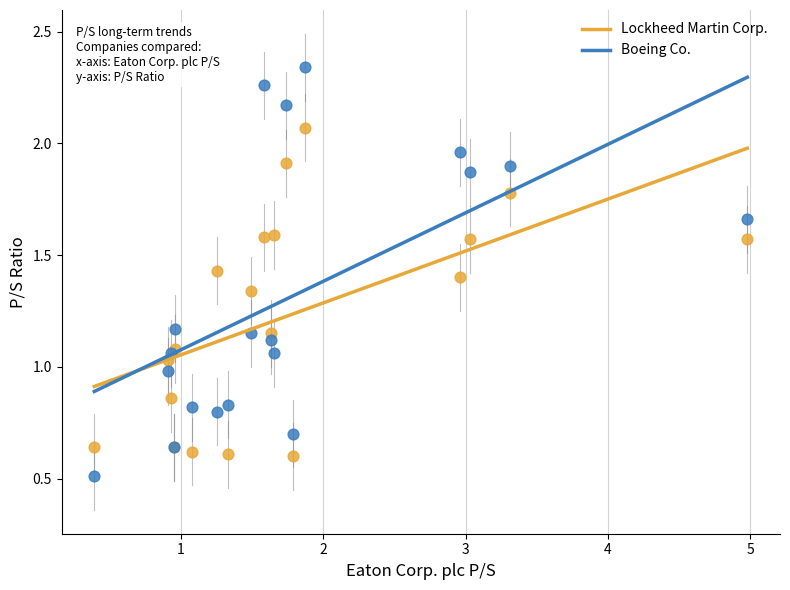

Which series contains the lowest Y value?

Boeing Co.